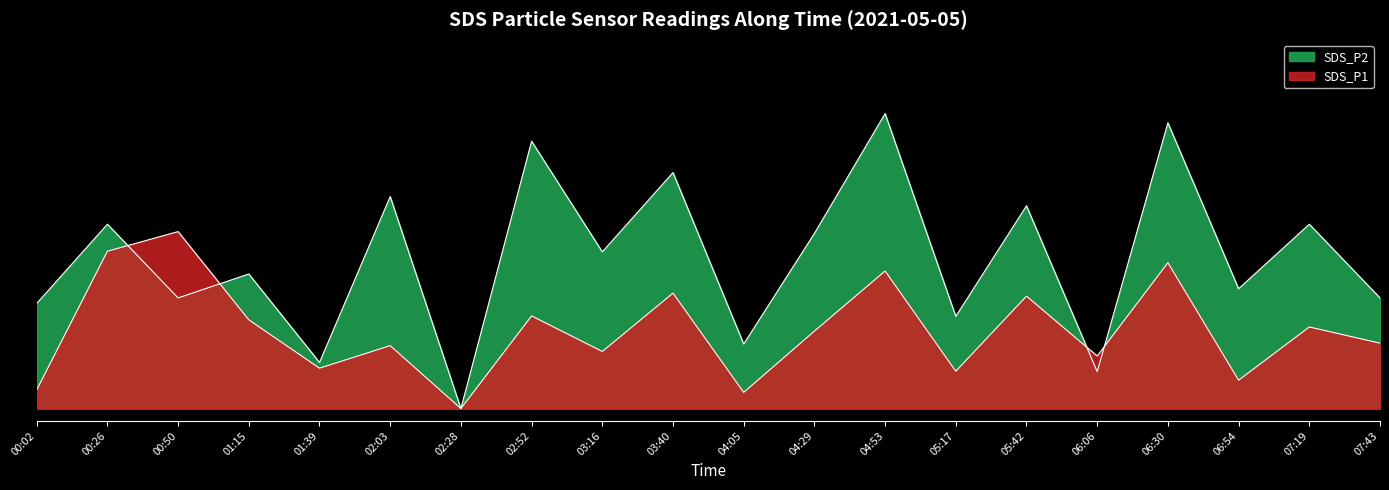

How many lines are shown in the chart?

2